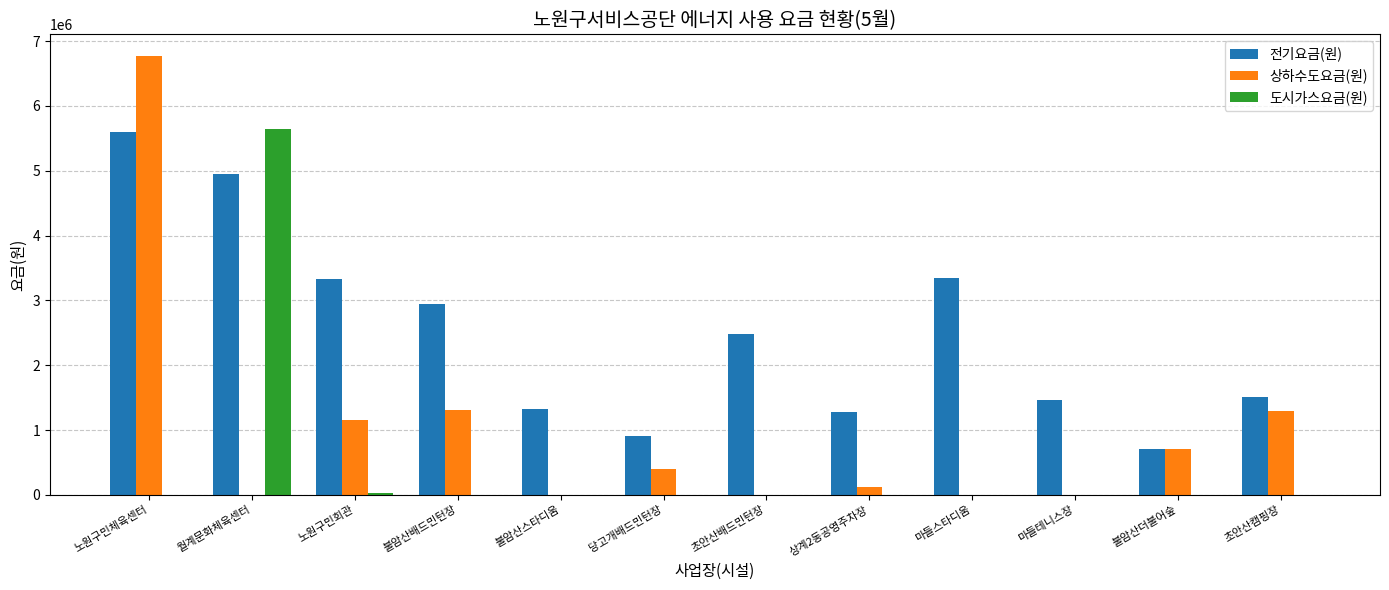

What is the sum of all 전기요금(원) values?

29839900